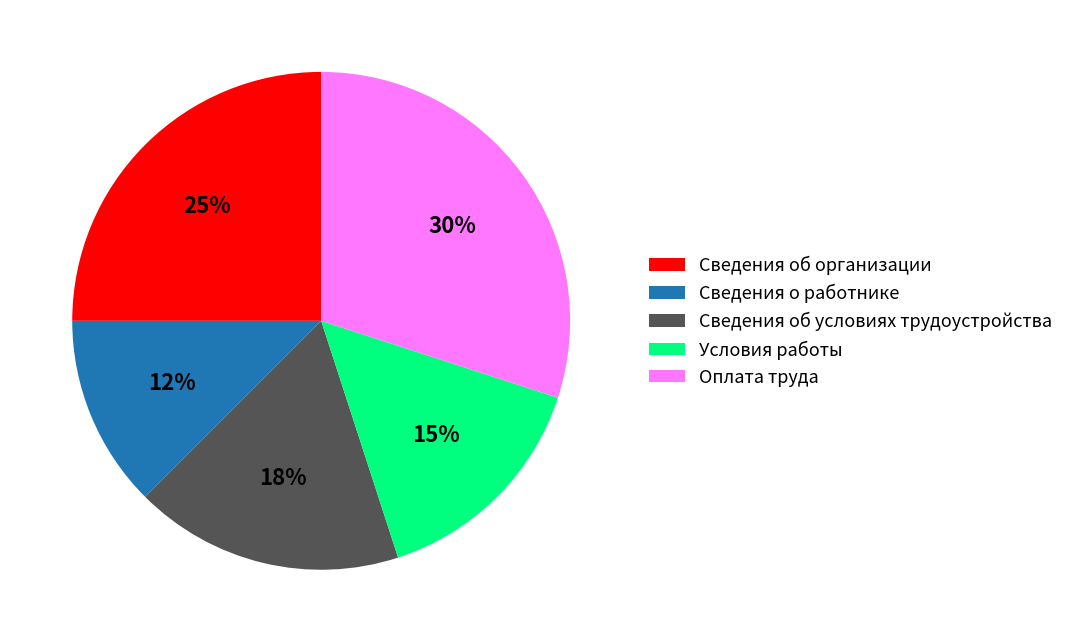

To the nearest percent, what portion does Сведения об организации represent?

25%